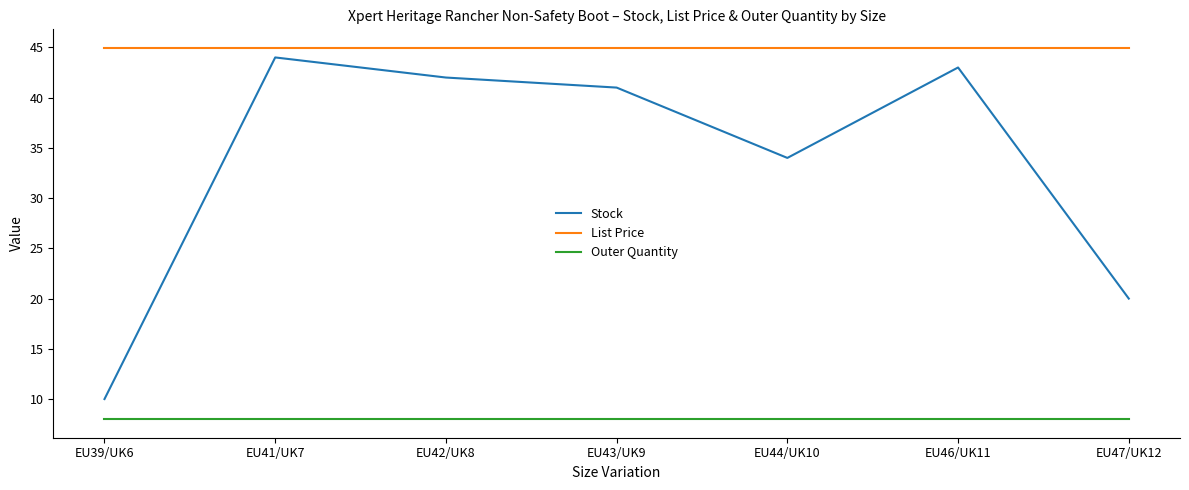

What position from the left is EU47/UK12?

7